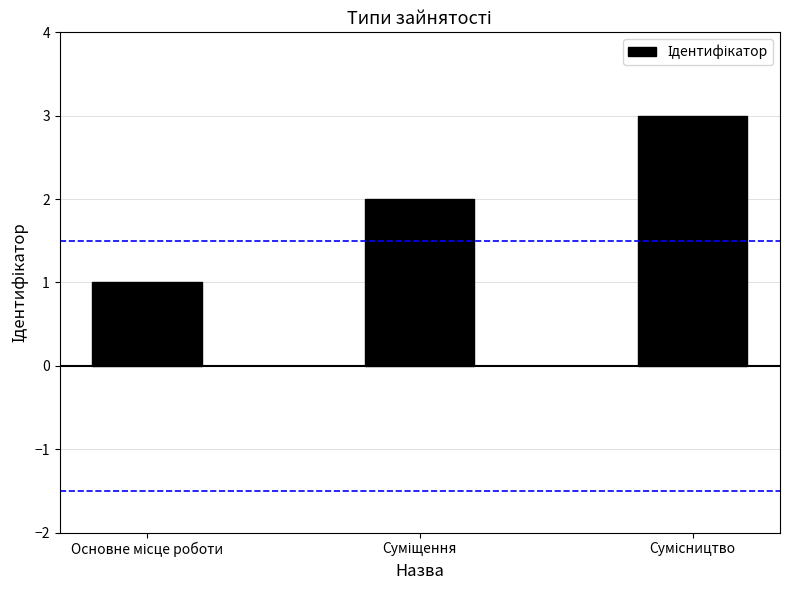

What is the sum of all values?

6